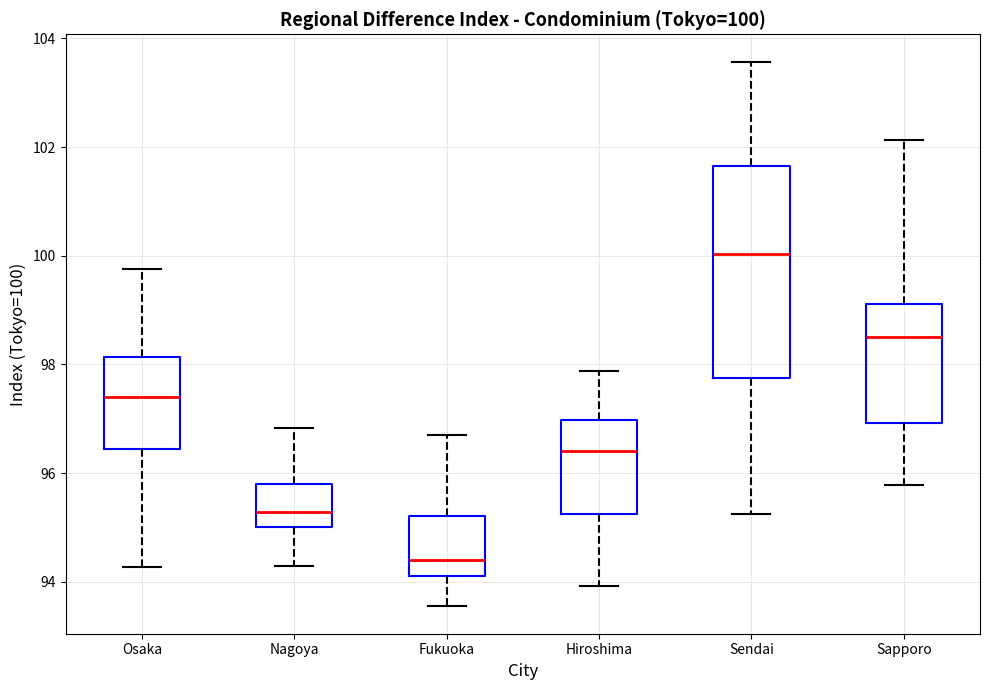

Which box's median line is the highest?

Sendai